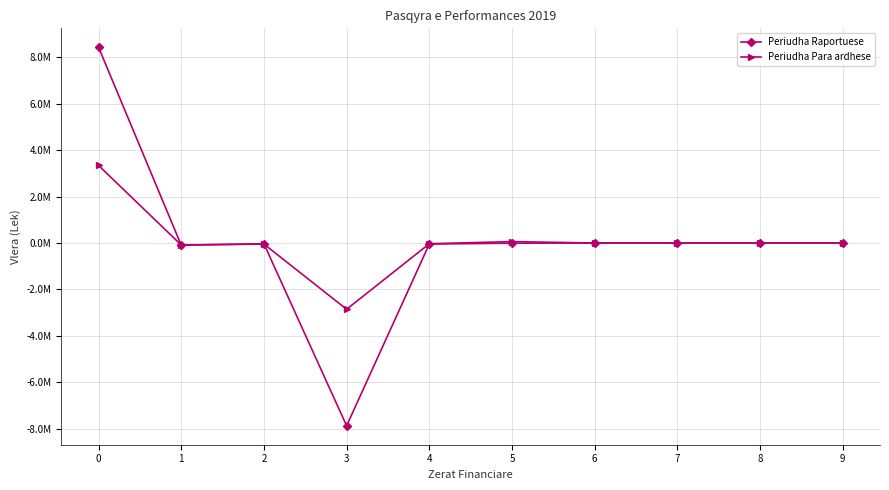

Does the chart have visible grid lines?

Yes